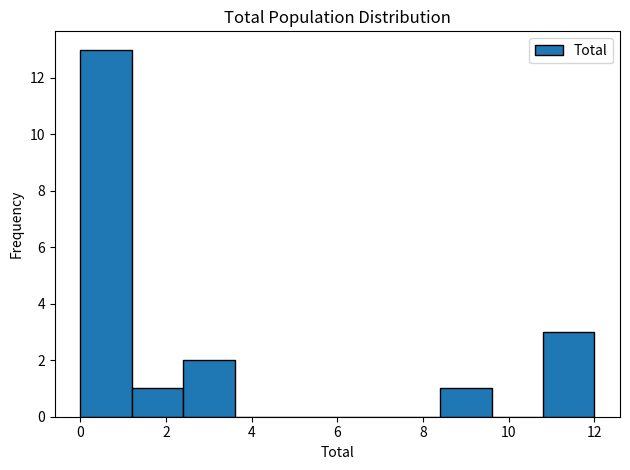

Which range on the x-axis has the tallest bar?

0.0 to 1.2